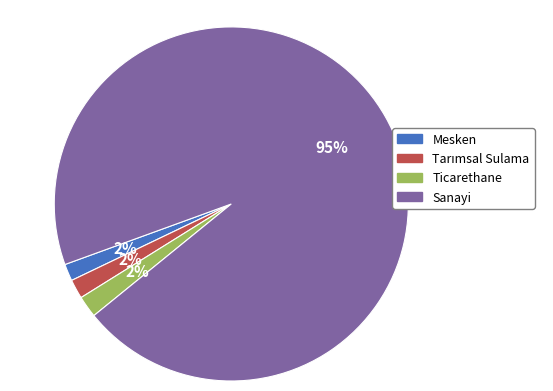

Is the sum of Mesken and Sanayi greater than half?

Yes